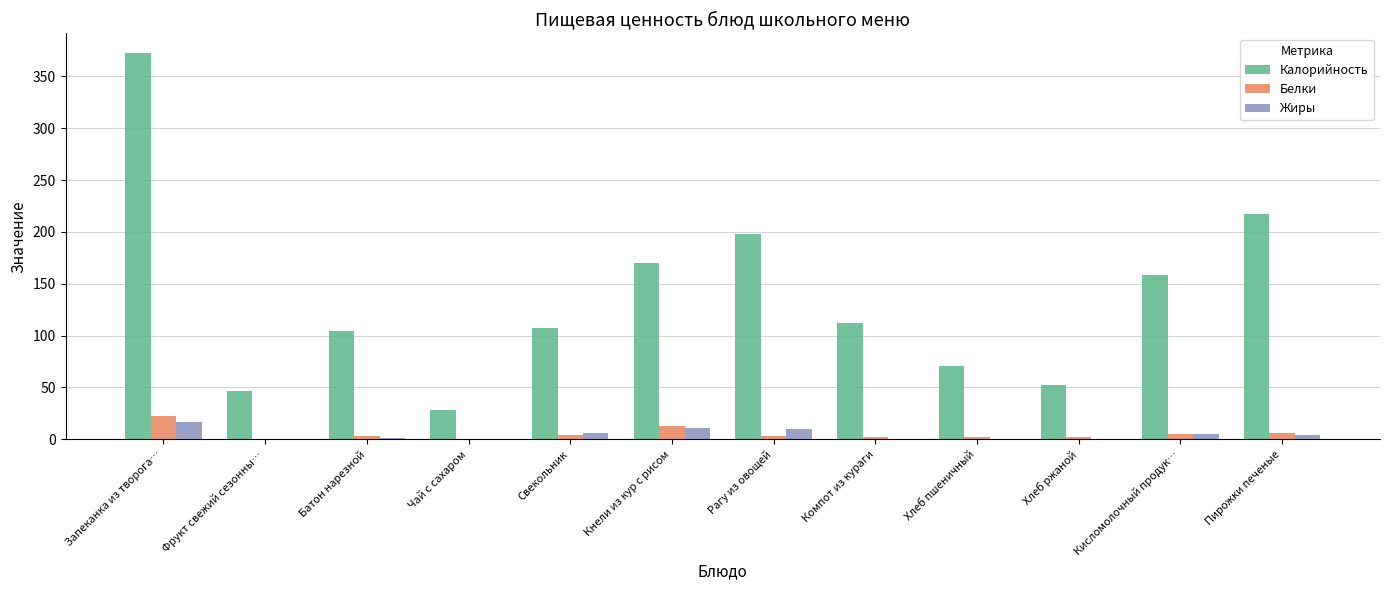

What is the approximate value of Белки at Рагу из овощей?

3.5